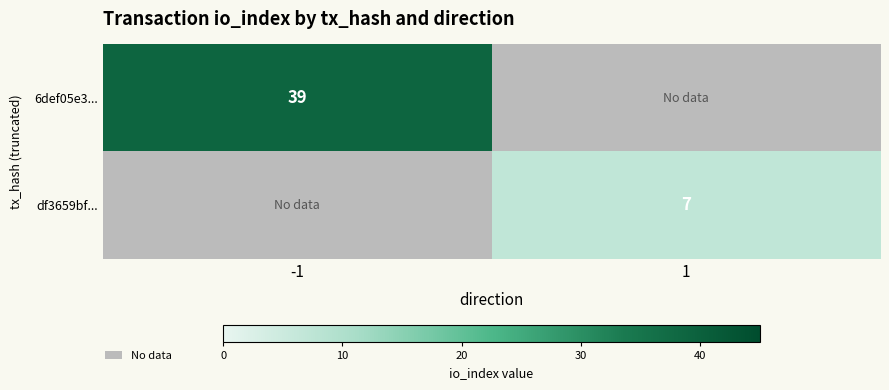

True or false: df3659bf... has a value of 3 at 1.

False